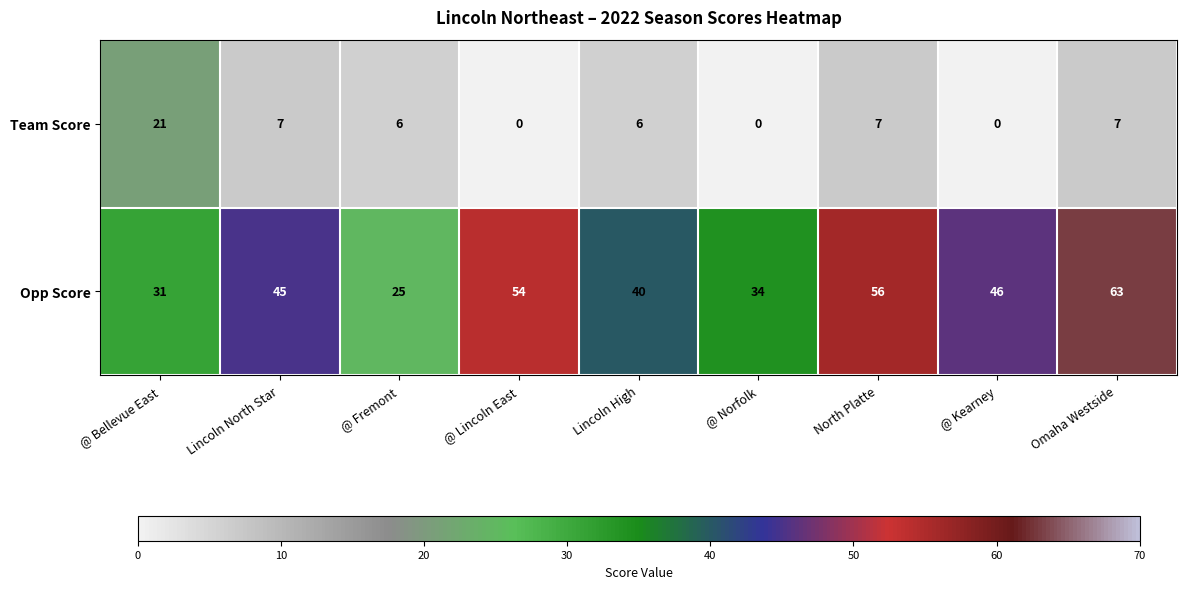

What is the difference between the highest and lowest values at @ Kearney?

46